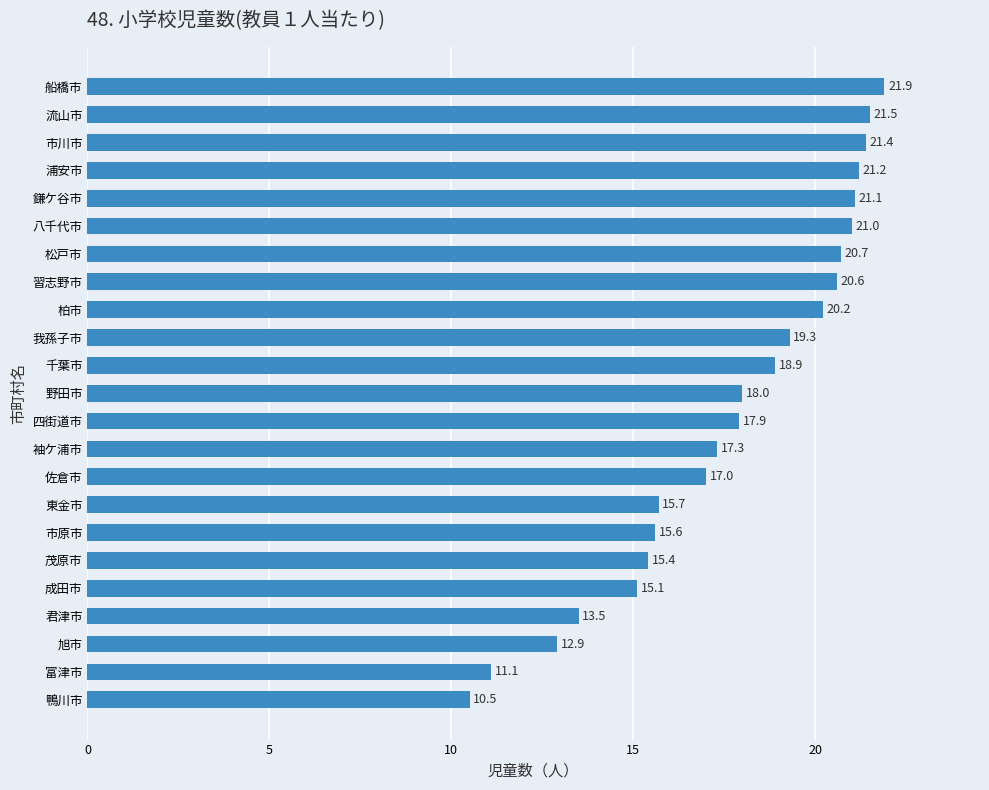

At which label is the value closest to 16?

東金市